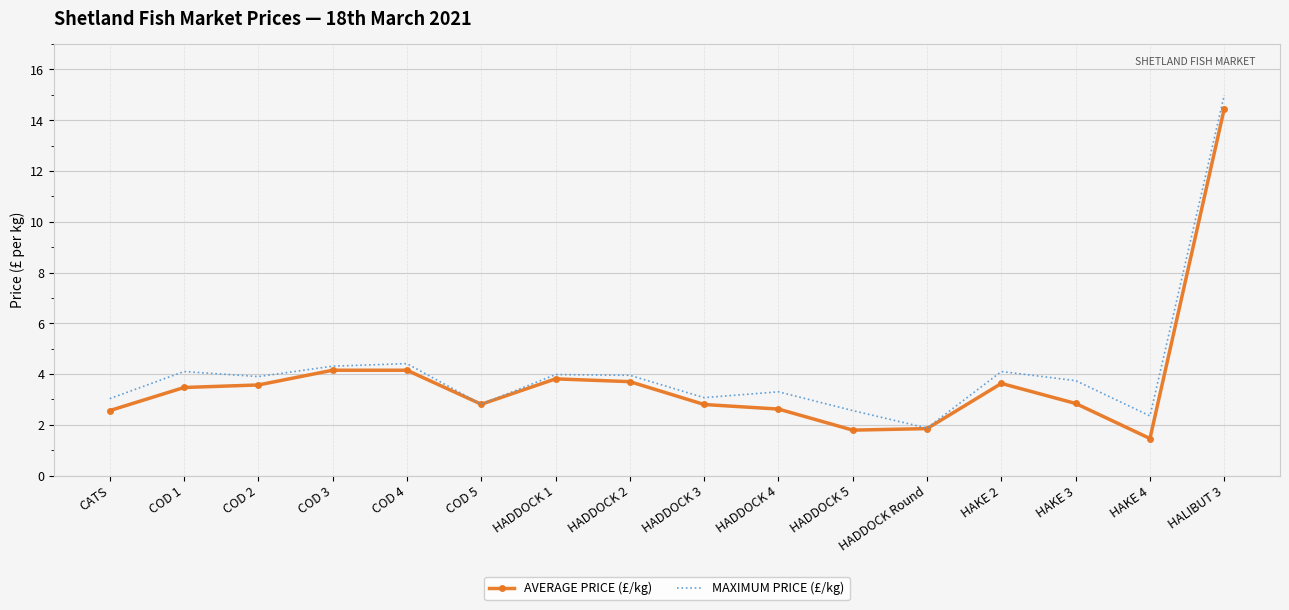

What is the sum of all MAXIMUM PRICE (£/kg) values?

66.5